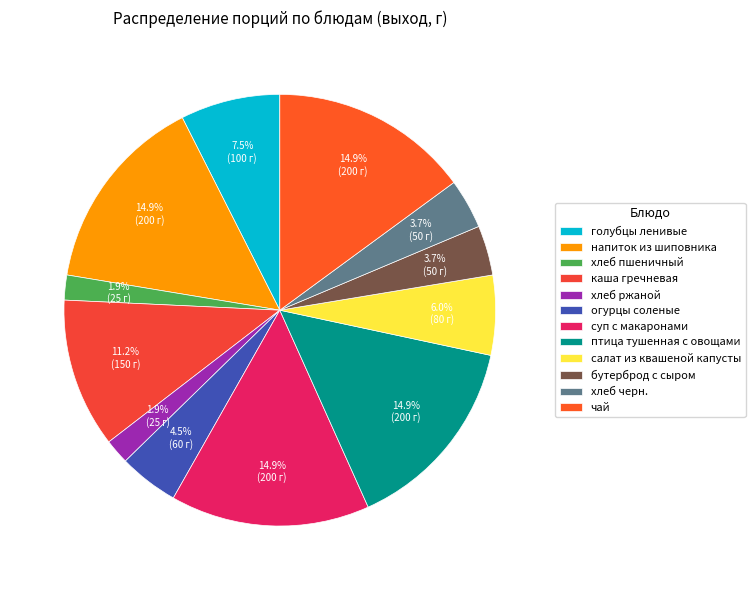

To the nearest percent, what is the average slice percentage?

8%